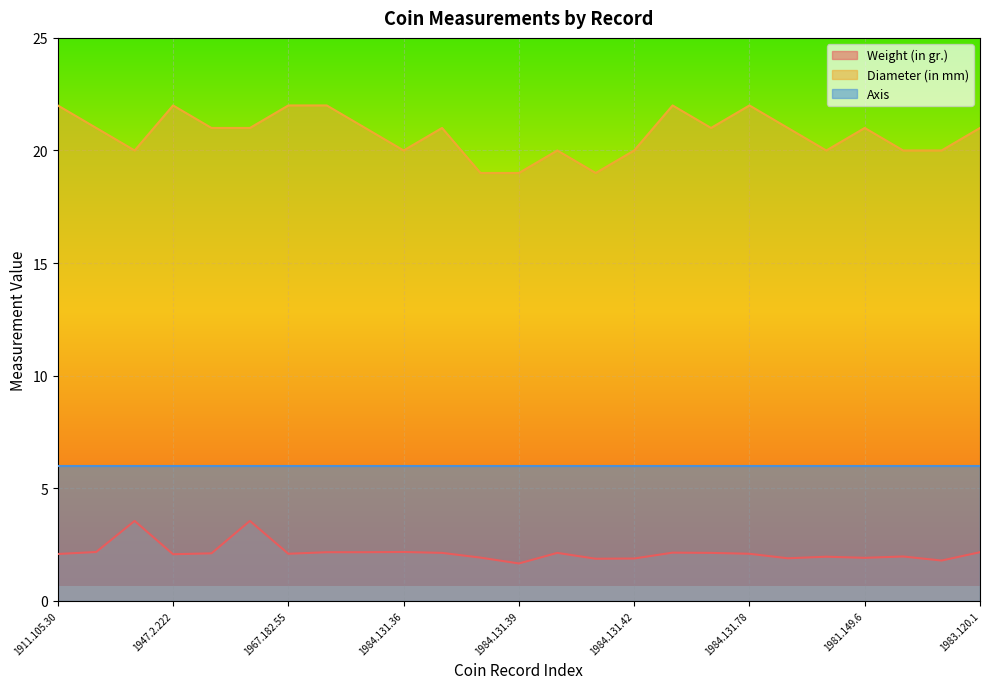

List the series in order of their peak value, lowest first.

Weight (in gr.), Axis, Diameter (in mm)